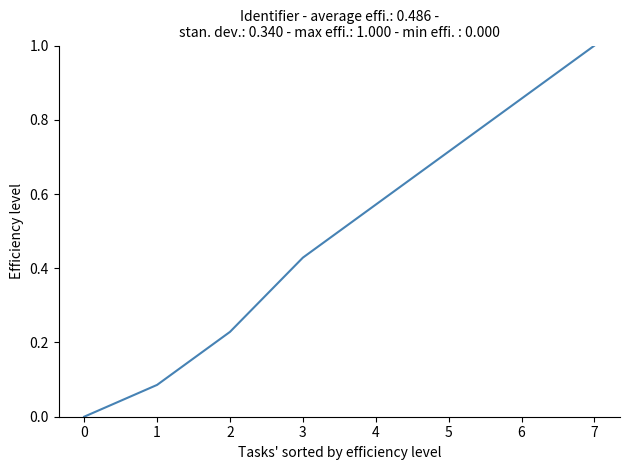

What is the difference between the values at 1 and 4?

0.5